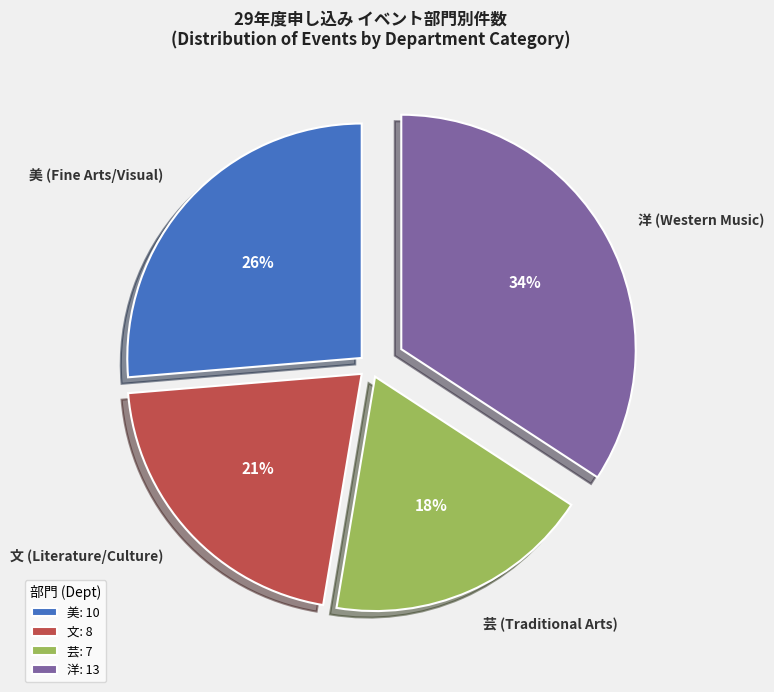

To the nearest percent, what is the difference between the largest and smallest slice percentages?

16%